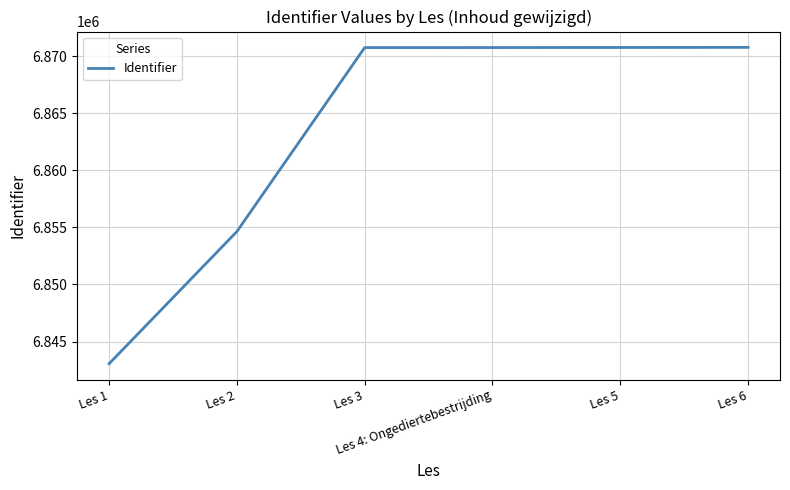

What is the maximum value shown in the chart?

6870790